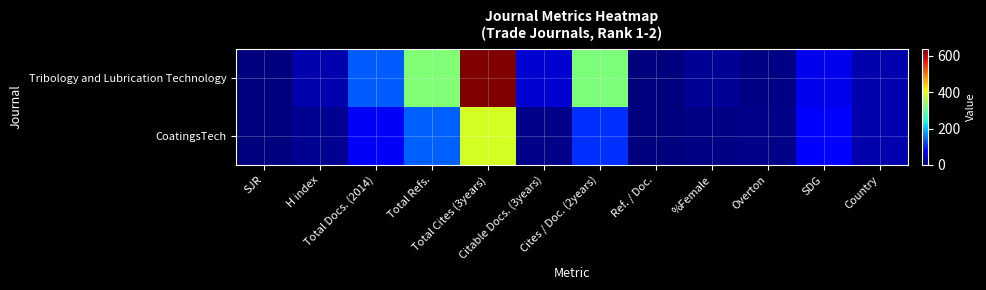

Which series has the largest range (max minus min)?

Tribology and Lubrication Technology